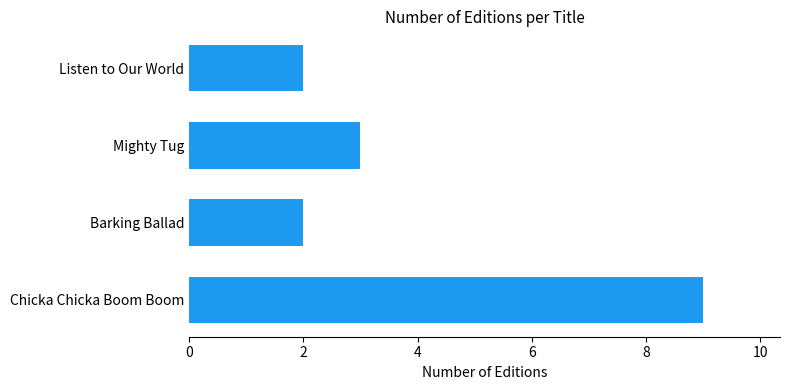

Which category has the highest value across all series?

Chicka Chicka Boom Boom